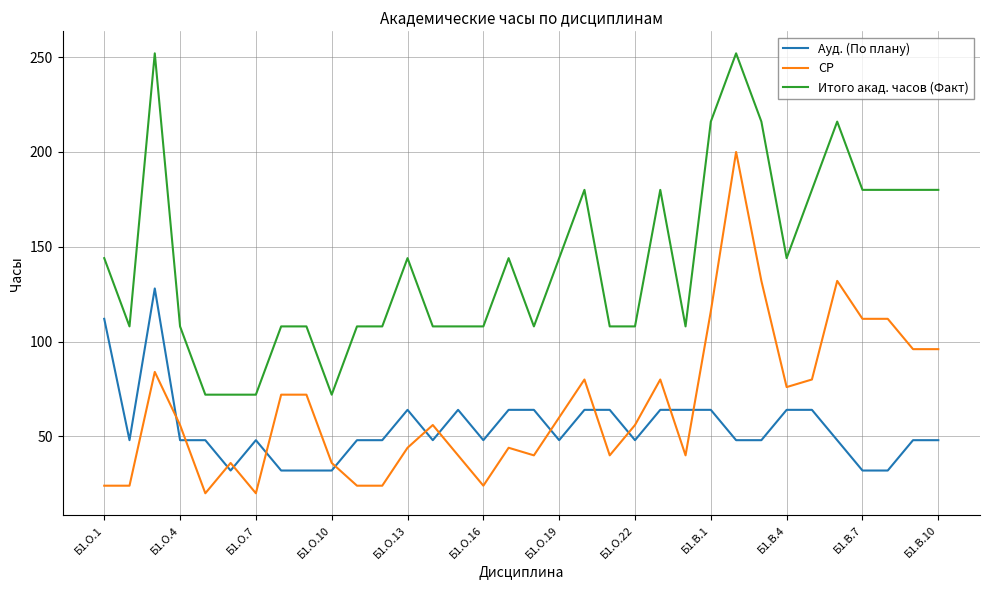

What is the maximum value shown in the chart?

252